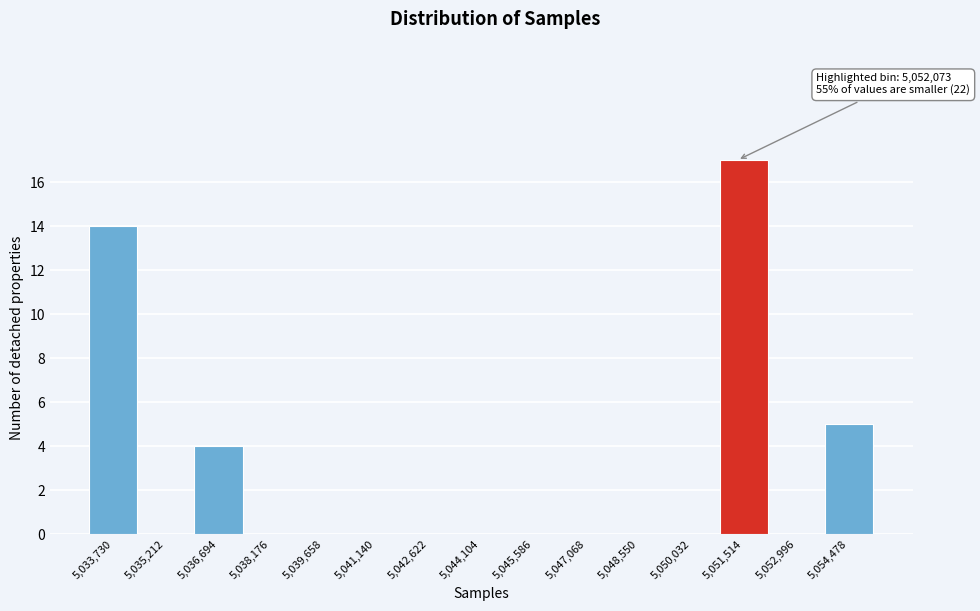

Reading right to left, list all the values displayed in this chart.

5,054,478=5	5,052,996=0	5,051,514=17	5,050,032=0	5,048,550=0	5,047,068=0	5,045,586=0	5,044,104=0	5,042,622=0	5,041,140=0	5,039,658=0	5,038,176=0	5,036,694=4	5,035,212=0	5,033,730=14